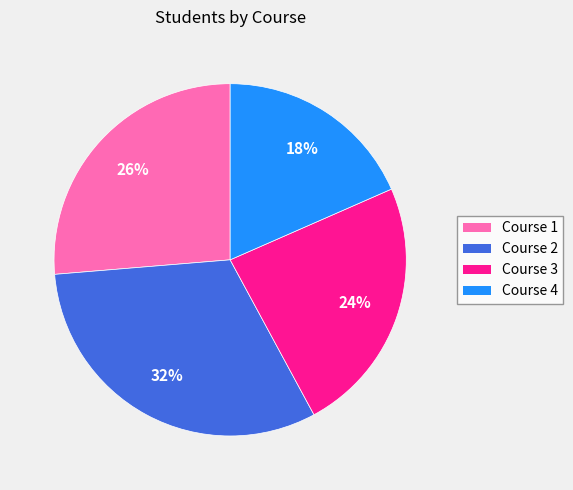

Is there any slice that represents more than half of the pie?

No